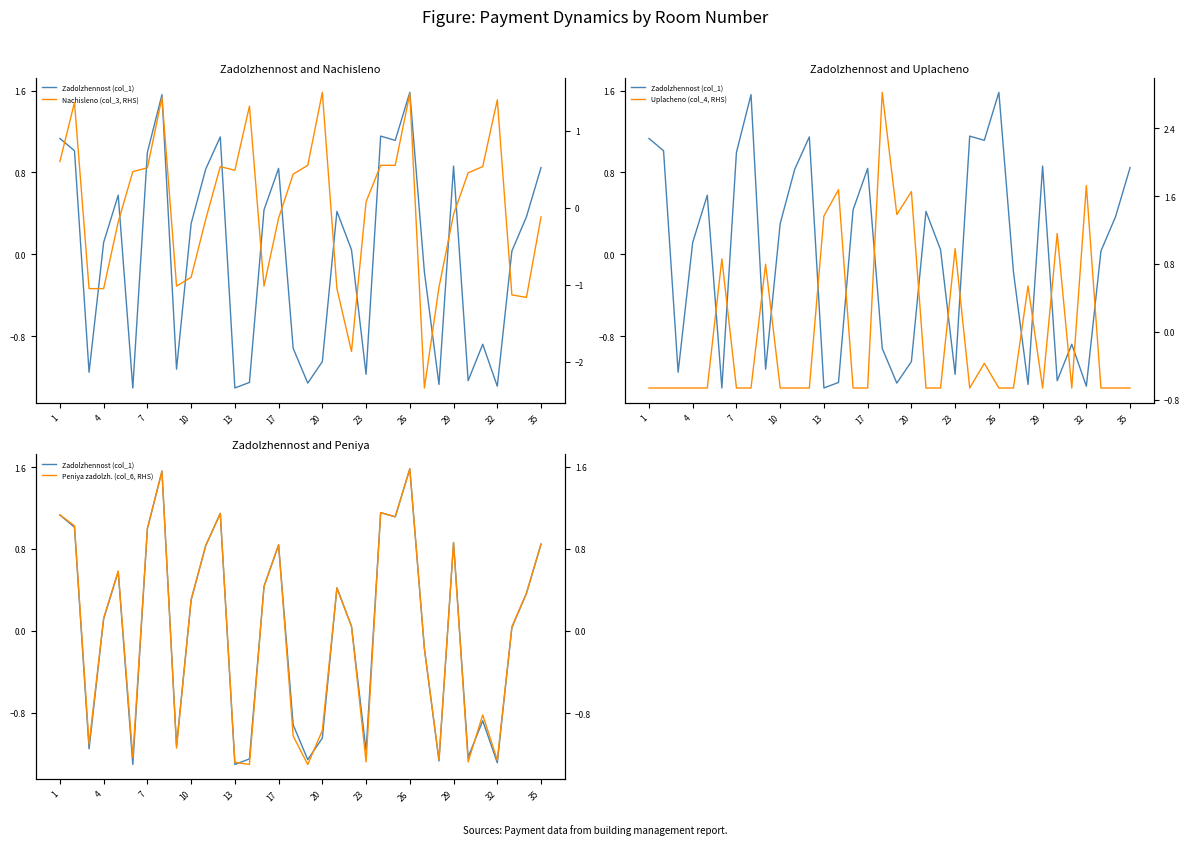

How many values in the Uplacheno (col_4, RHS) series exceed 0?

11